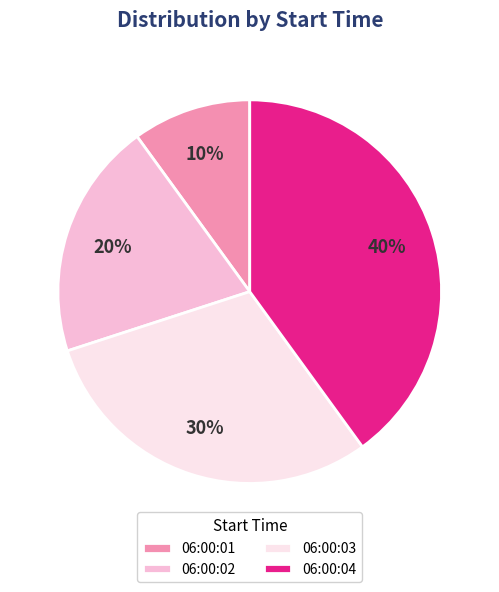

How many segments does this pie chart have?

4